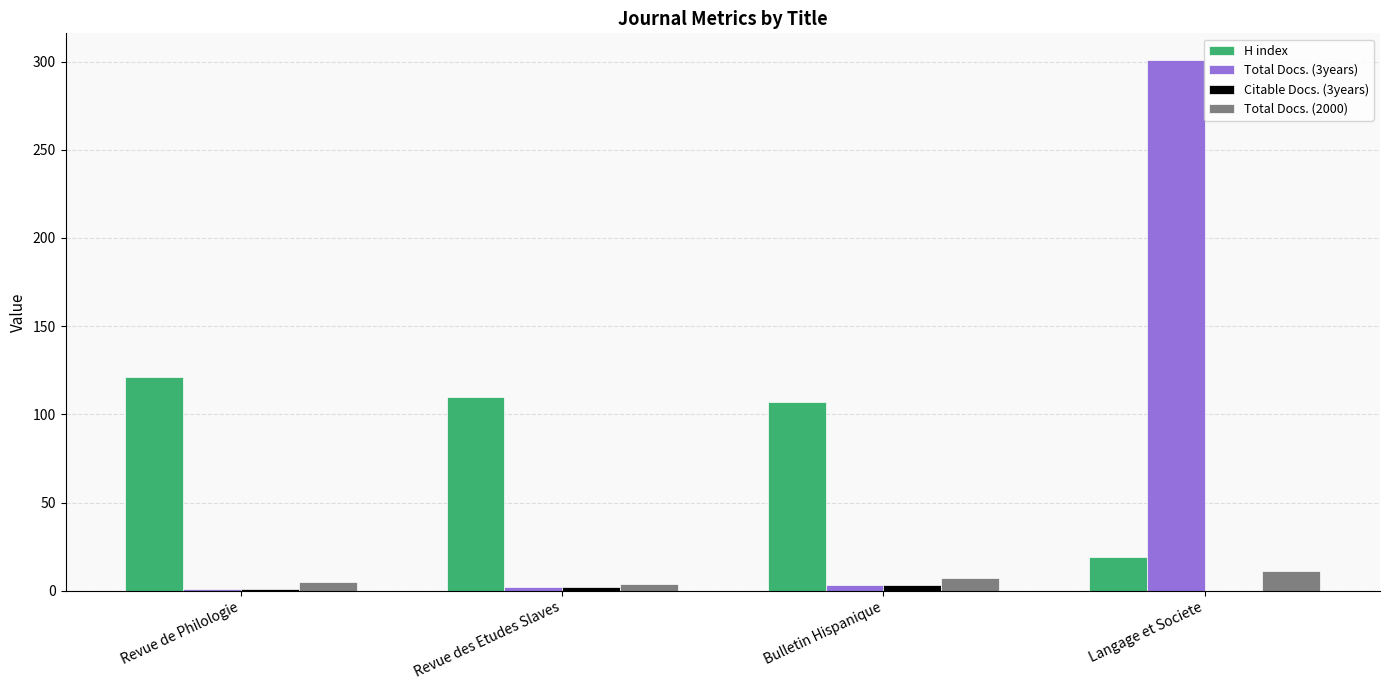

What is the difference between the Total Docs. (3years) values at Revue des Etudes Slaves and Revue de Philologie?

1